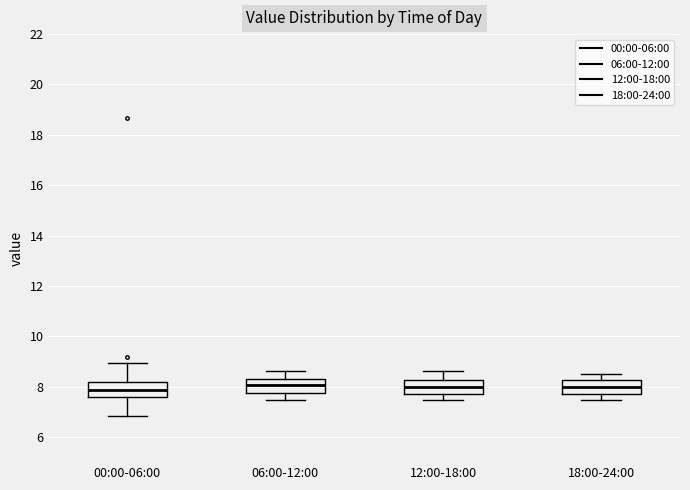

Reading left to right, read every box against the y-axis: the position of its median line, the range the box covers, and the ends of its whiskers. The values are not printed on the chart, so give them approximately, as read against the axis.

00:00-06:00: median 7.8, box 7.6 to 8.2, whiskers 6.8 to 9.0
06:00-12:00: median 8.0, box 7.8 to 8.4, whiskers 7.4 to 8.6
12:00-18:00: median 8.0, box 7.8 to 8.2, whiskers 7.4 to 8.6
18:00-24:00: median 8.0, box 7.8 to 8.2, whiskers 7.4 to 8.6